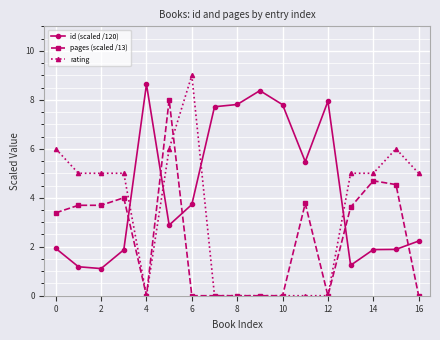

How many values in the id (scaled /120) series exceed 2?

10